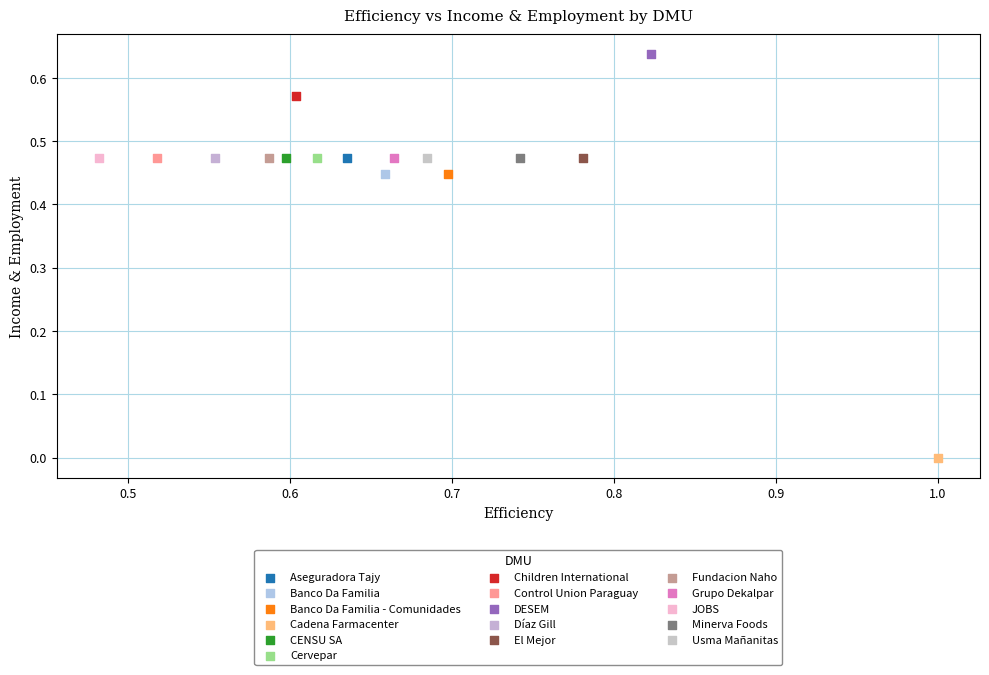

What are all the series names shown in the legend?

Aseguradora Tajy, Banco Da Familia, Banco Da Familia - Comunidades, Cadena Farmacenter, CENSU SA, Cervepar, Children International, Control Union Paraguay, DESEM, Díaz Gill, El Mejor, Fundacion Naho, Grupo Dekalpar, JOBS, Minerva Foods, Usma Mañanitas